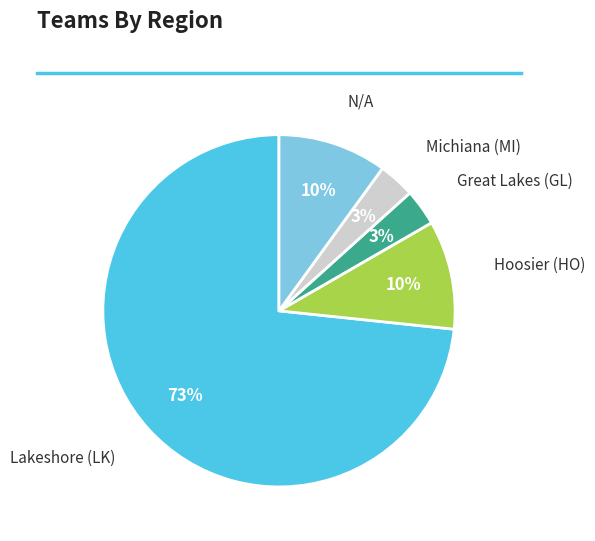

Is there a majority slice in this chart?

Yes